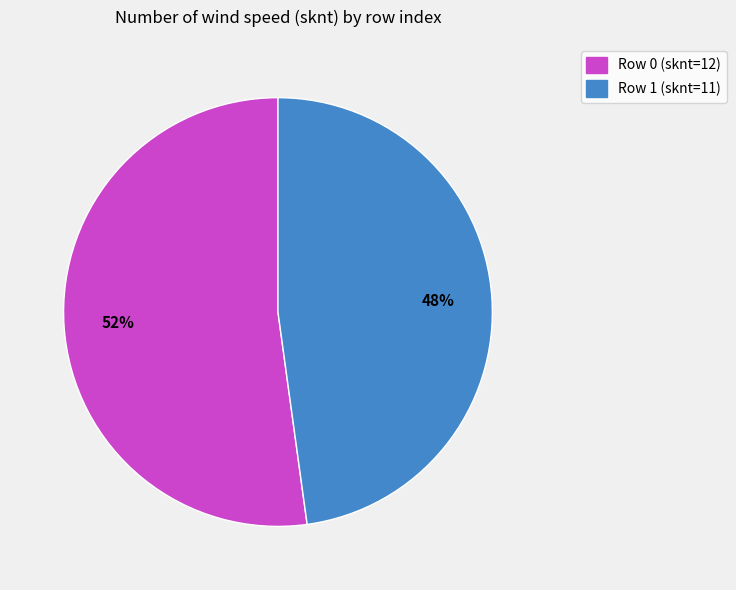

Is there a majority slice in this chart?

Yes